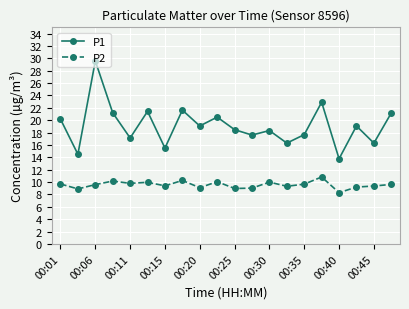

What is the minimum value for P2?

8.3